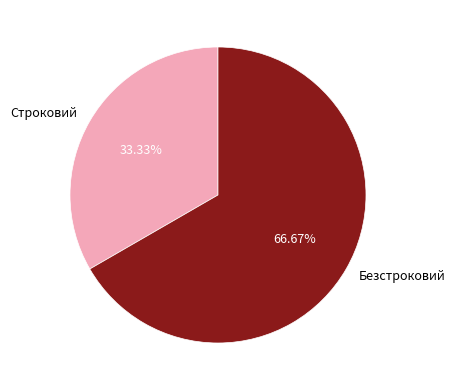

What percentage is the Строковий slice, to the nearest percent?

33%